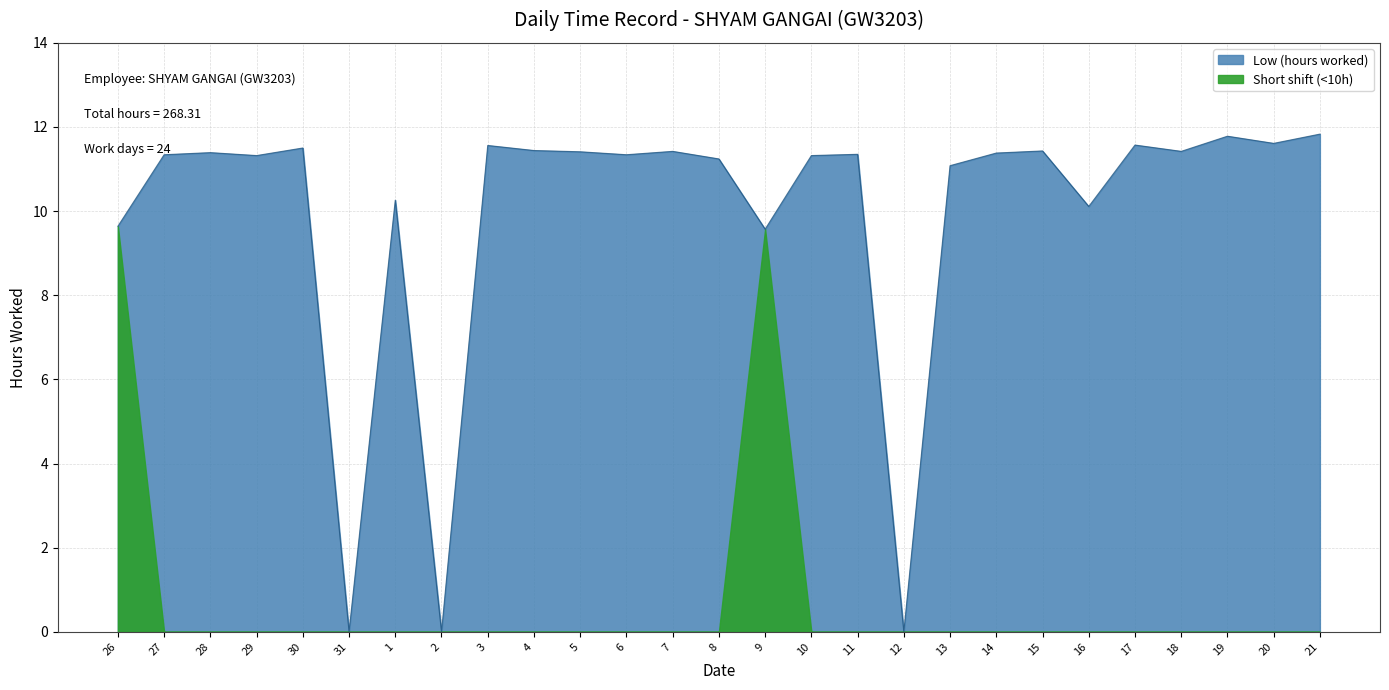

Reading left to right, transcribe all the data shown in this chart.

9.6	11.3	11.4	11.3	11.5	0.0	10.3	0.0	11.6	11.4	11.4	11.3	11.4	11.2	9.6	11.3	11.3	0.0	11.1	11.4	11.4	10.1	11.6	11.4	11.8	11.6	11.8